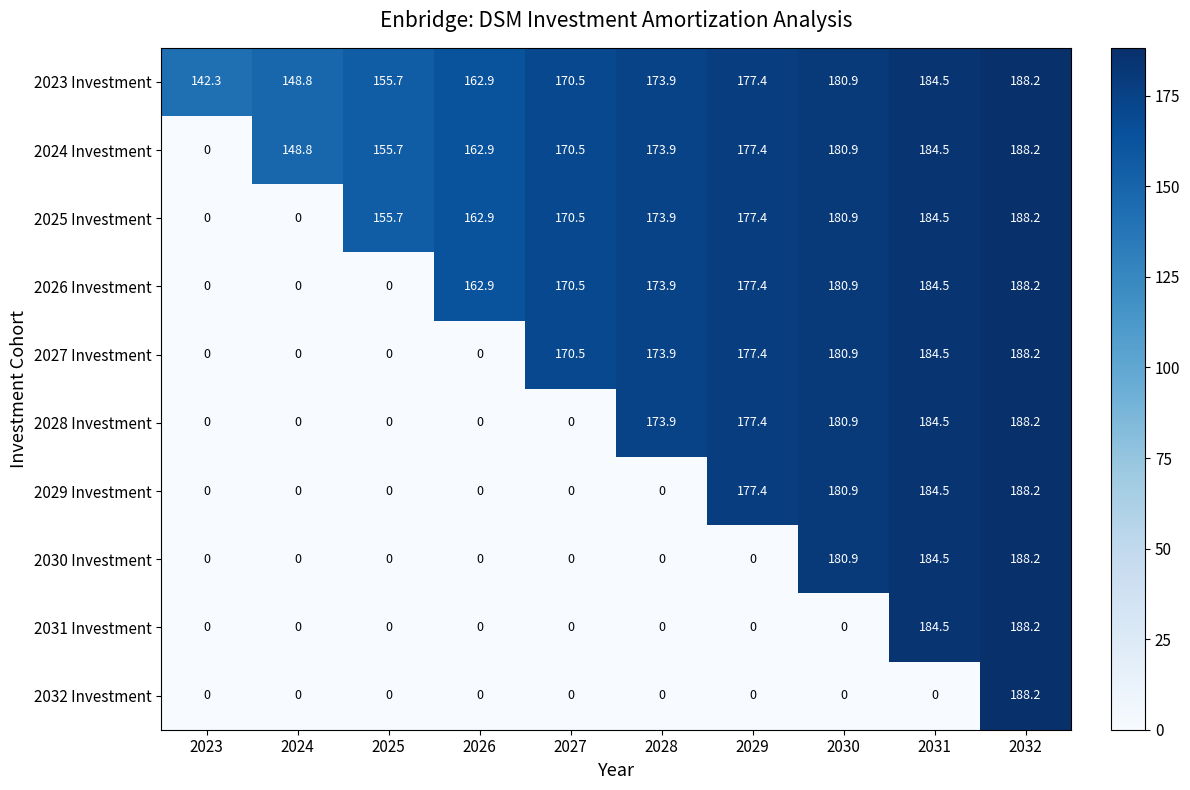

What is the greatest value displayed?

188.2